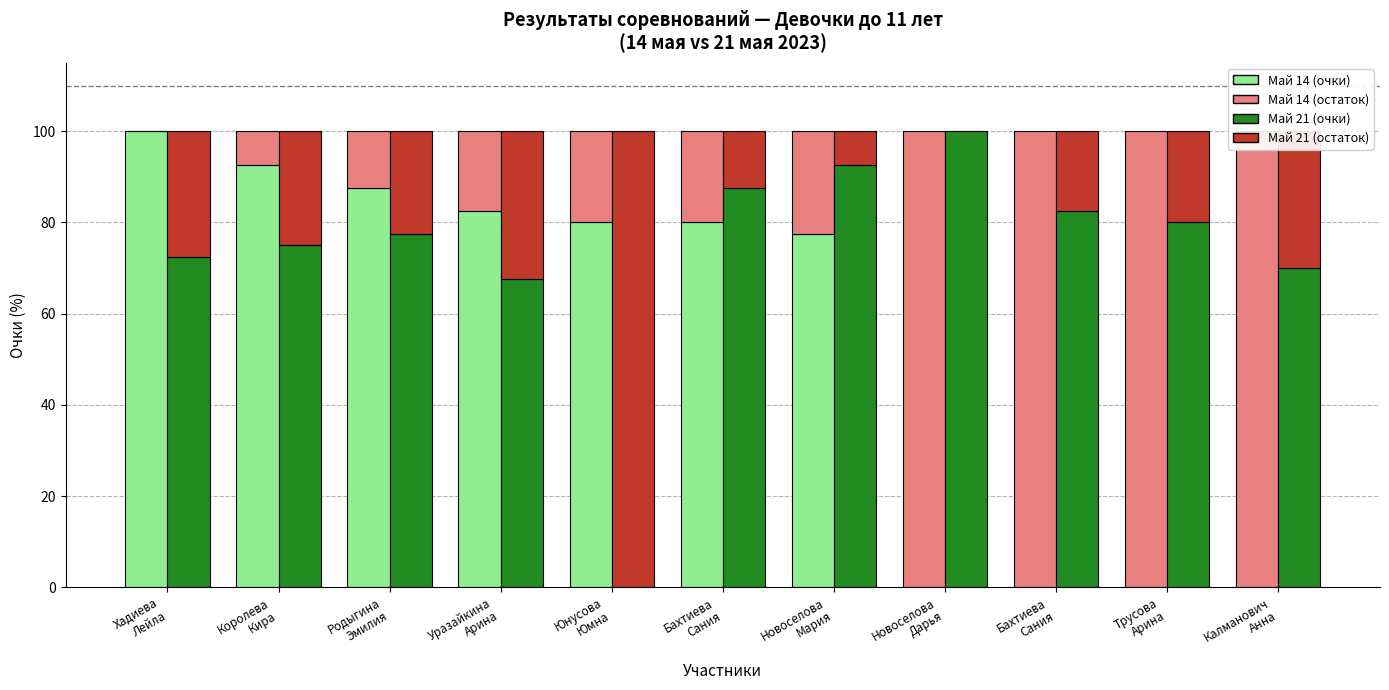

How many groups of bars are there?

11